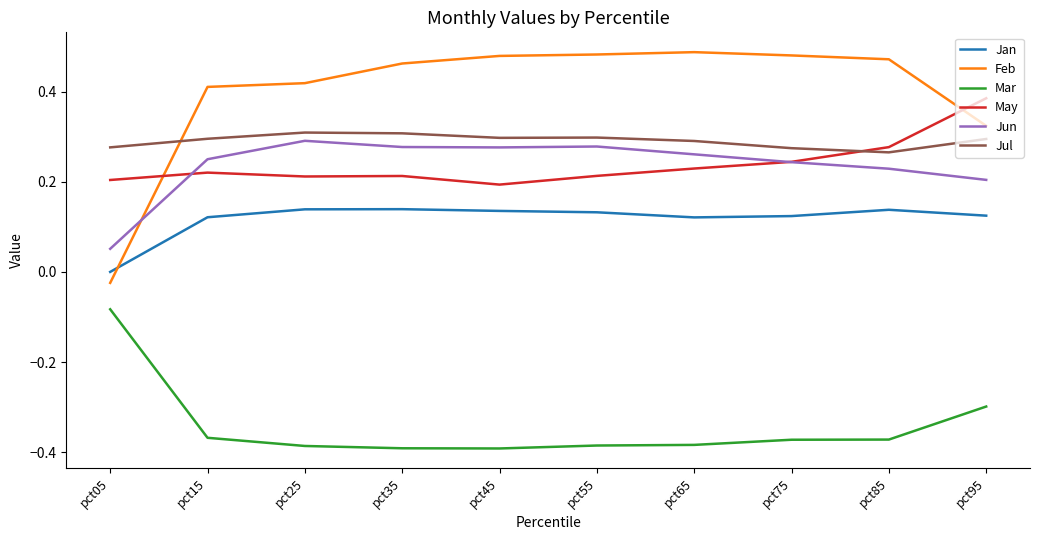

The Mar series shows -0.4 at pct35. True or false?

True